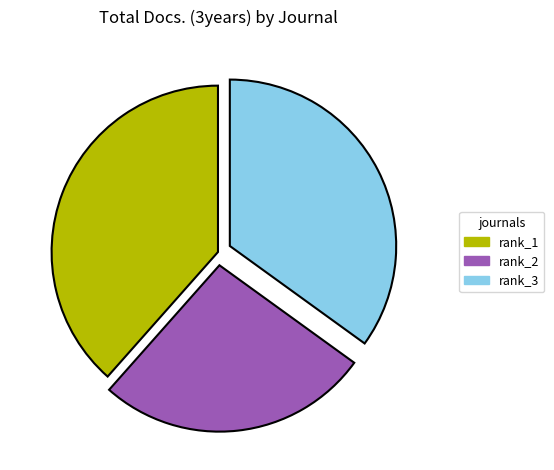

How many segments does this pie chart have?

3